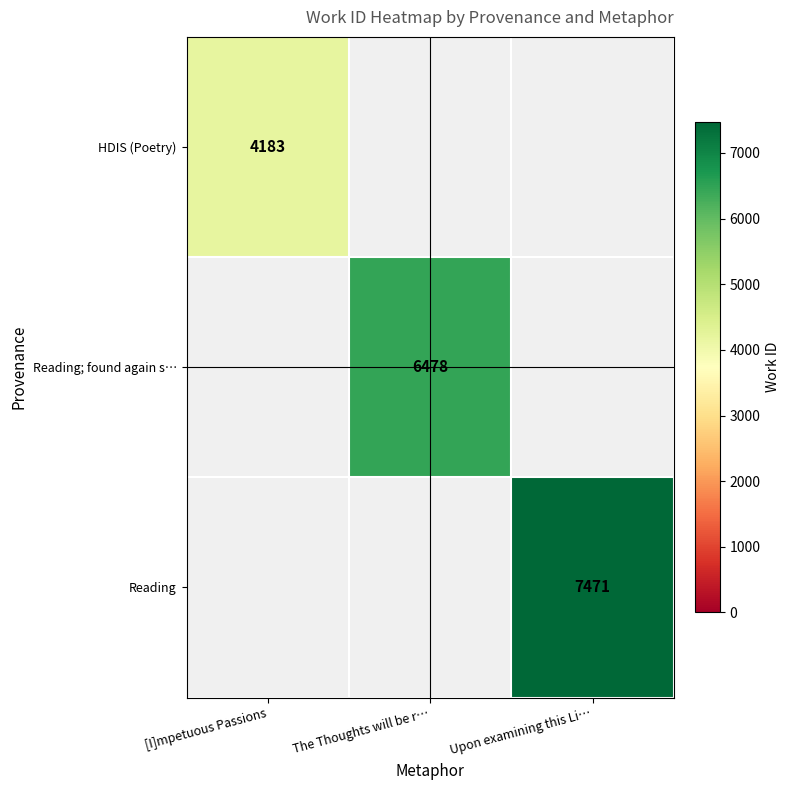

The Reading series shows 3459 at Upon examining this Li…. True or false?

False